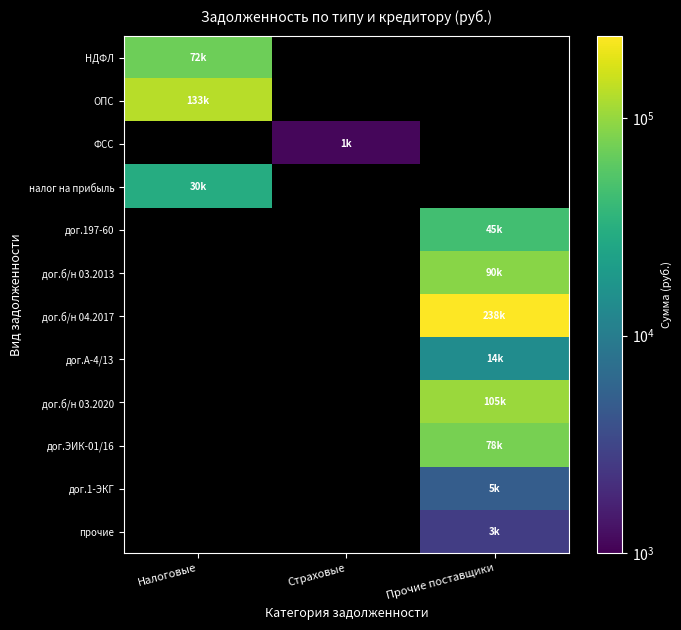

At how many categories does at least one series exceed 95578?

2